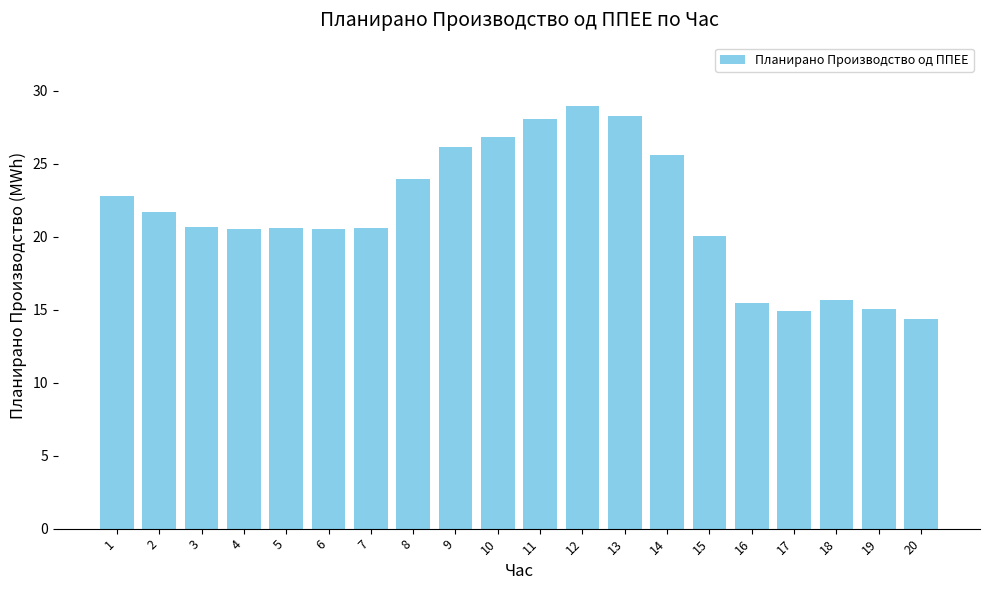

What is the smallest value displayed?

14.4